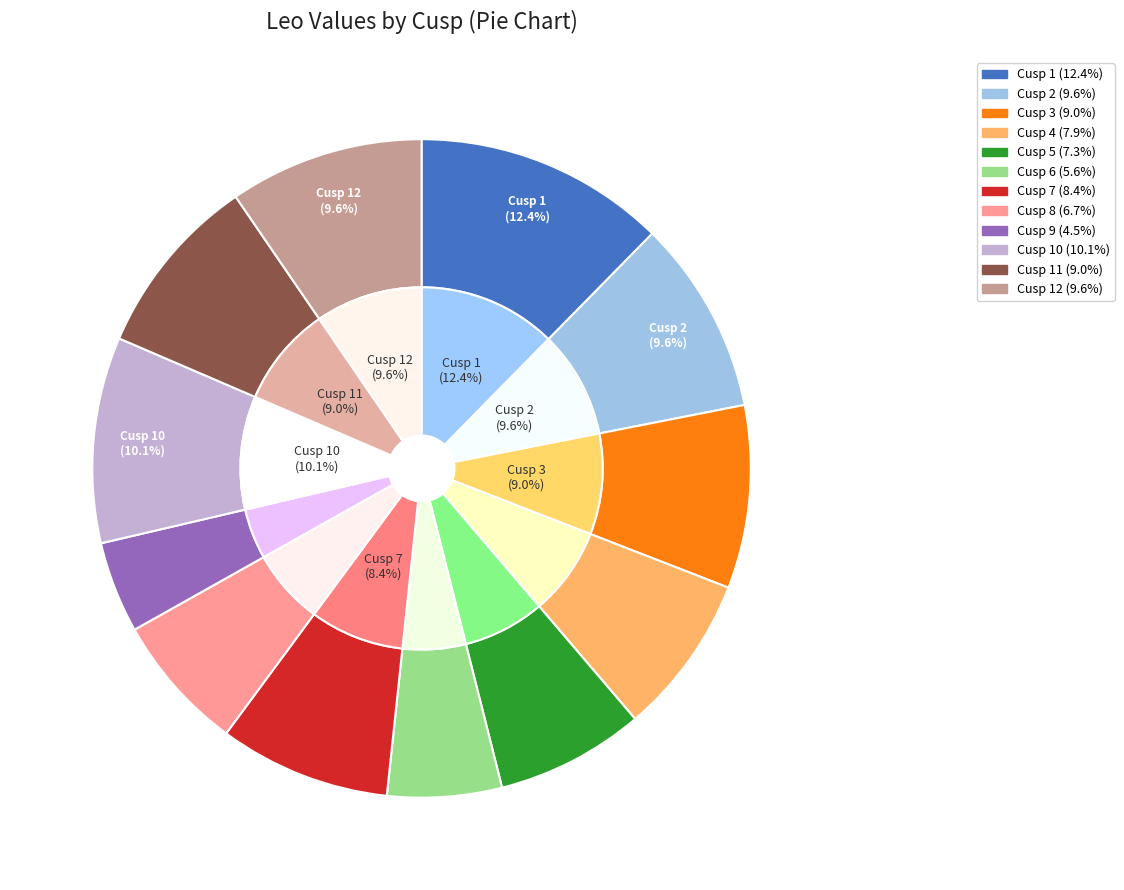

The Cusp 11 slice represents 1% of the pie. True or false?

False